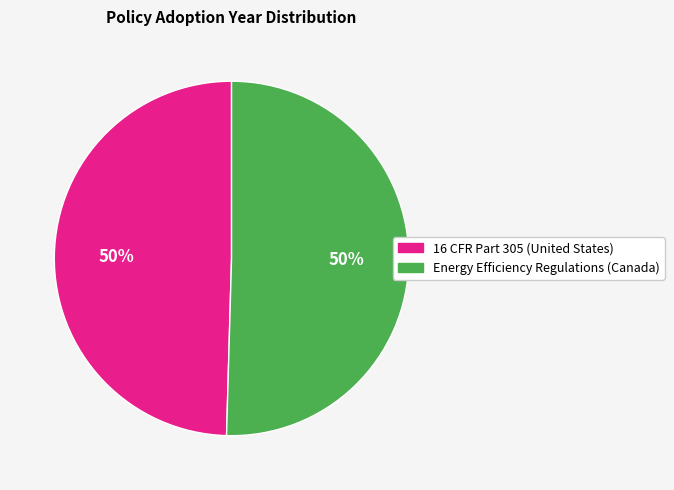

Count the number of slices in the pie.

2